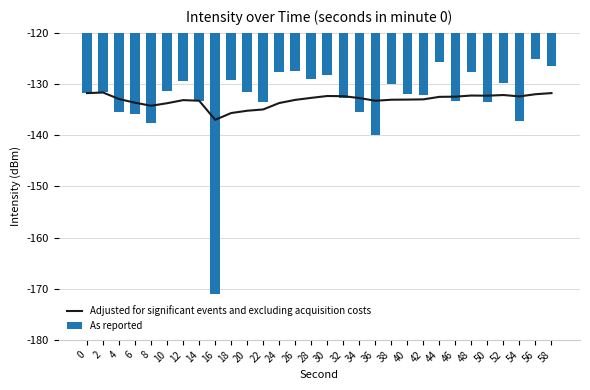

What is the sum of all As reported values?

-3984.7